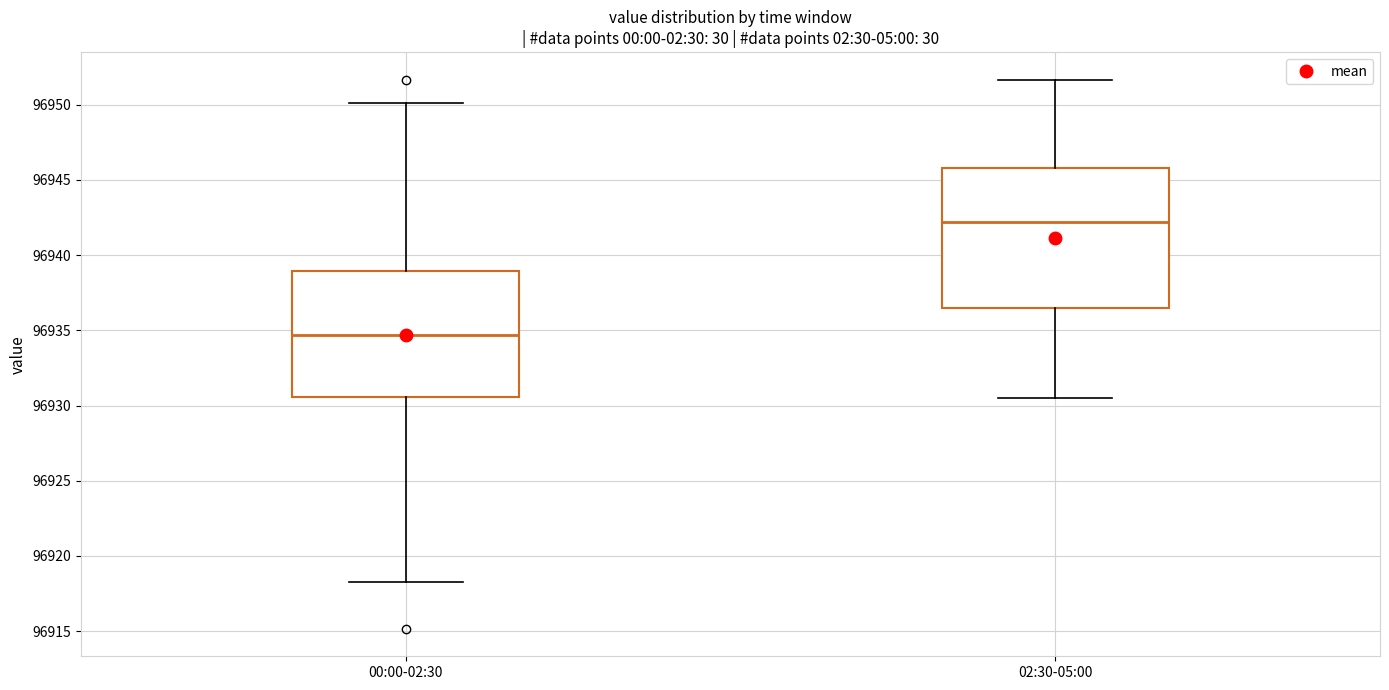

Reading left to right, transcribe this box plot: for each box, give where its median line is, the range the box spans, and where its two whiskers end, as read against the y-axis. The values are not printed on the chart, so give them approximately, as read against the axis.

00:00-02:30: median 96934.5, box 96930.5 to 96939.0, whiskers 96918.5 to 96950.0
02:30-05:00: median 96942.0, box 96936.5 to 96946.0, whiskers 96930.5 to 96951.5